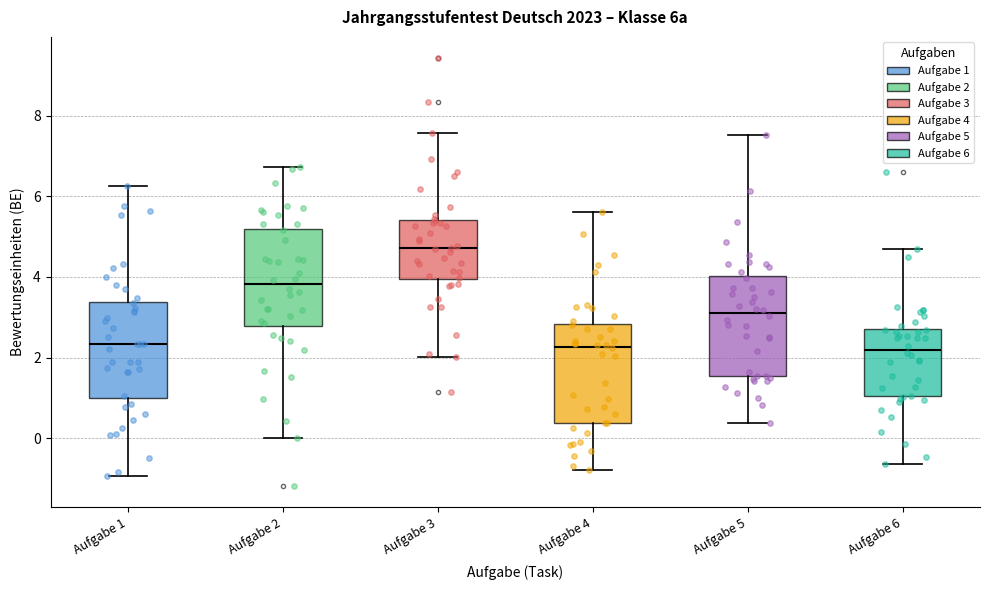

Reading left to right, transcribe this box plot: for each box, give where its median line is, the range the box spans, and where its two whiskers end, as read against the y-axis. The values are not printed on the chart, so give them approximately, as read against the axis.

Aufgabe 1: median 2.4, box 1.0 to 3.4, whiskers -1.0 to 6.2
Aufgabe 2: median 3.8, box 2.8 to 5.2, whiskers 0.0 to 6.8
Aufgabe 3: median 4.8, box 4.0 to 5.4, whiskers 2.0 to 7.6
Aufgabe 4: median 2.2, box 0.4 to 2.8, whiskers -0.8 to 5.6
Aufgabe 5: median 3.2, box 1.6 to 4.0, whiskers 0.4 to 7.6
Aufgabe 6: median 2.2, box 1.0 to 2.8, whiskers -0.6 to 4.6